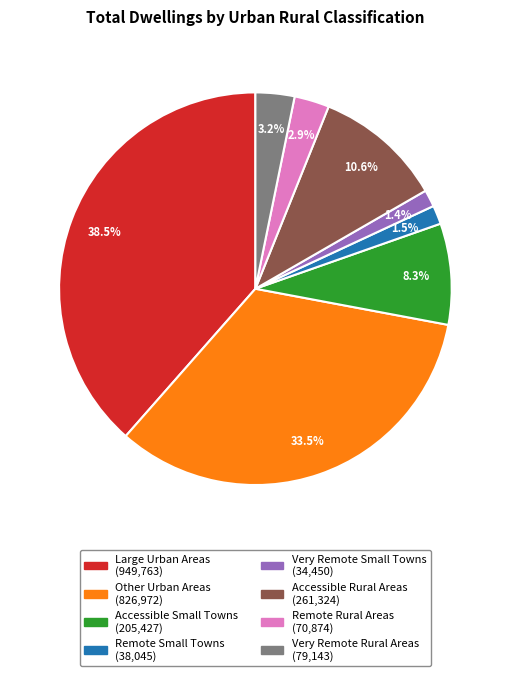

Which slice is the largest?

Large Urban Areas